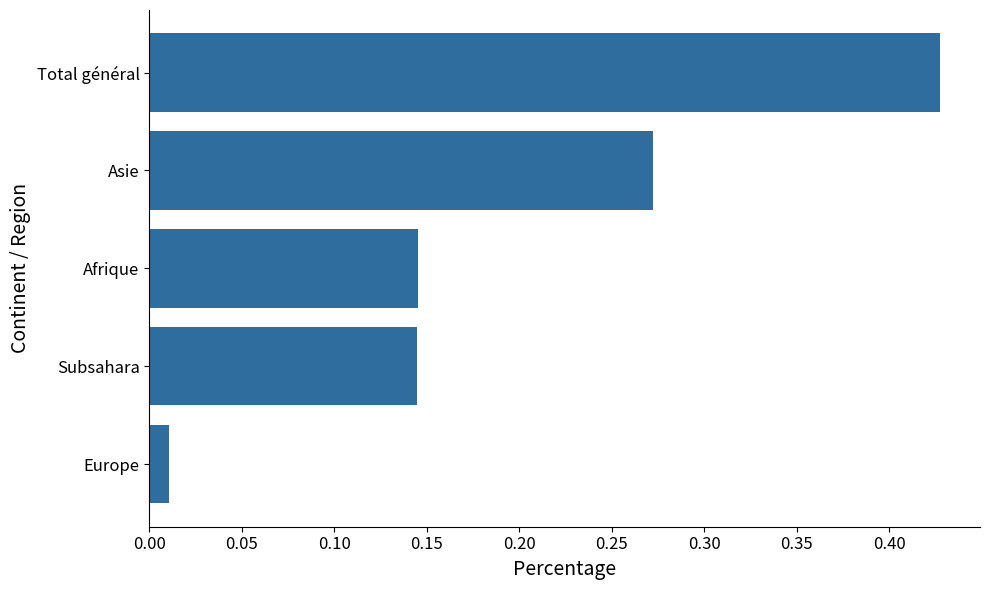

Where is the data nearest to the value 0?

Europe